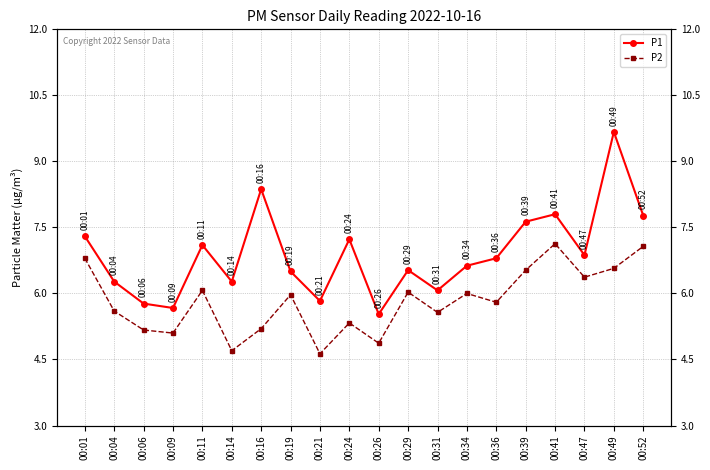

The value of P2 at 00:09 is 5.1. True or false?

True